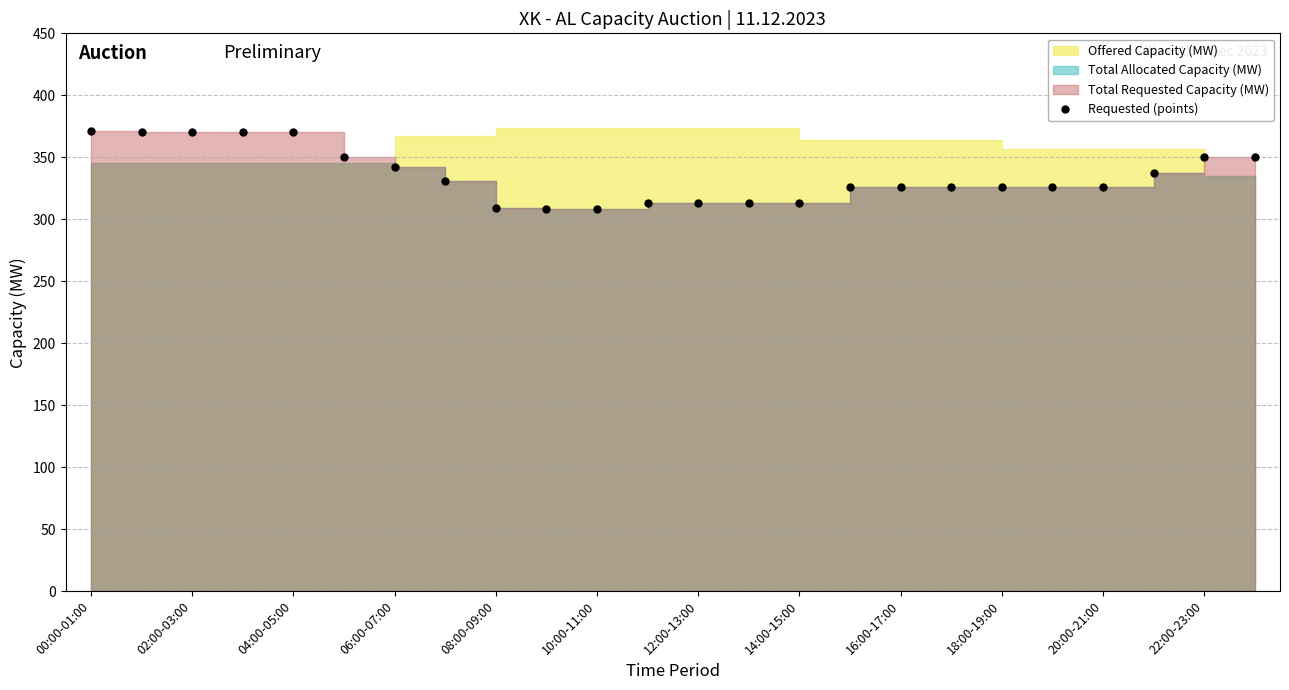

The chart shows a value of 350 at 22:00-23:00. True or false?

True